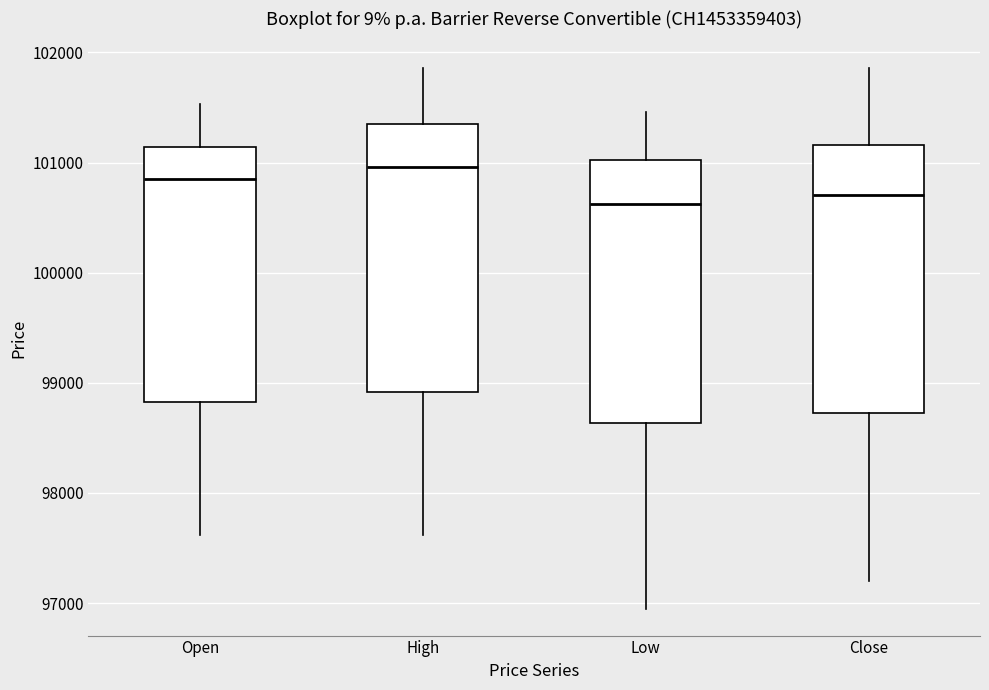

Which box's median line is the highest?

High